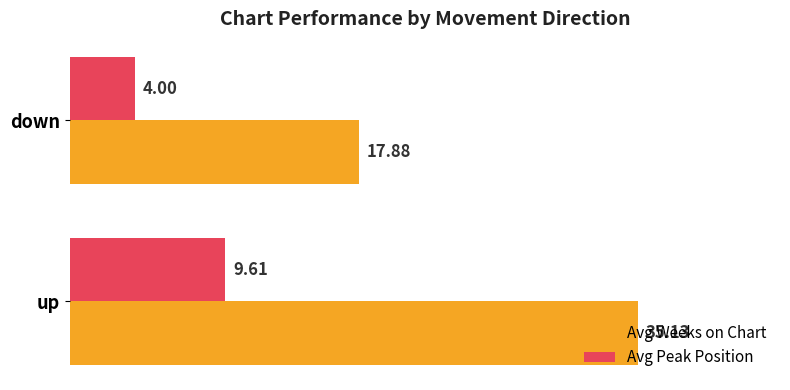

Where is Avg Peak Position nearest to the value 6?

down